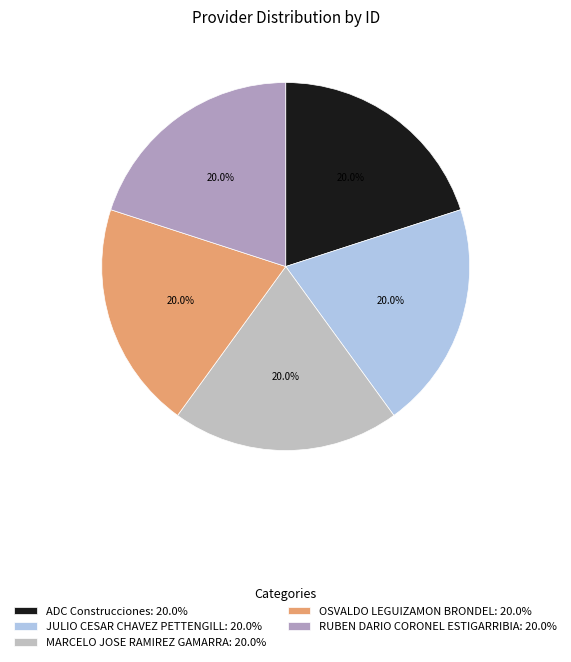

How many slices are in this pie chart?

5